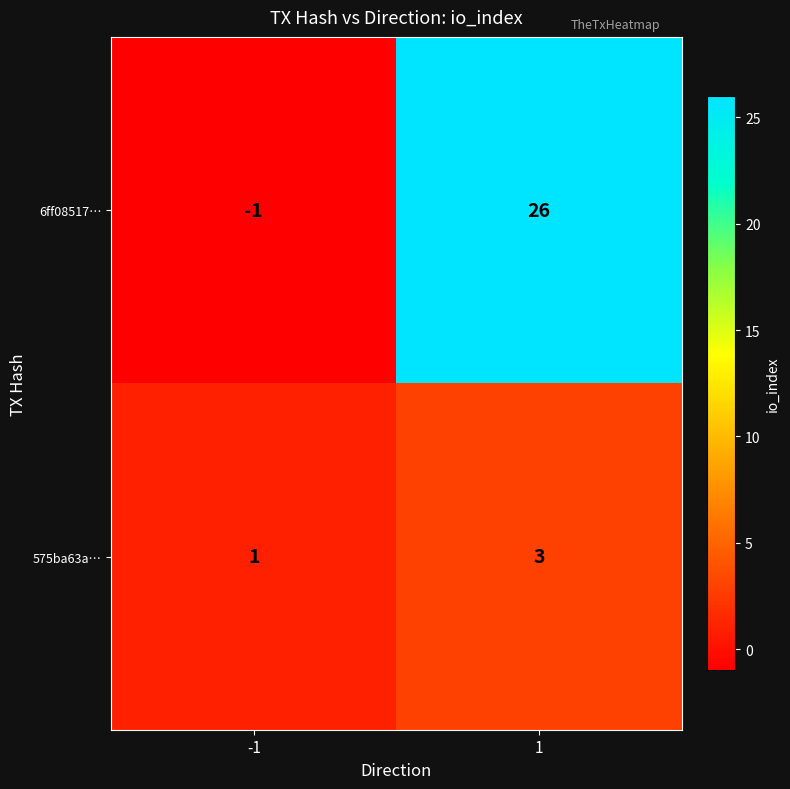

What is the maximum value shown in the chart?

26